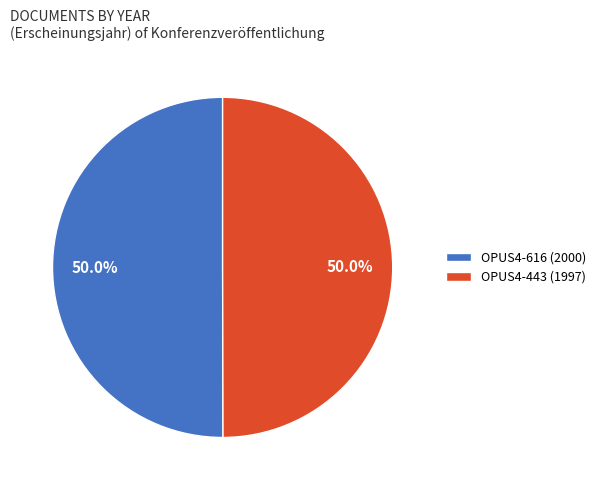

Approximately how many times larger is the value at OPUS4-443 (1997) compared to OPUS4-616 (2000)?

1.0